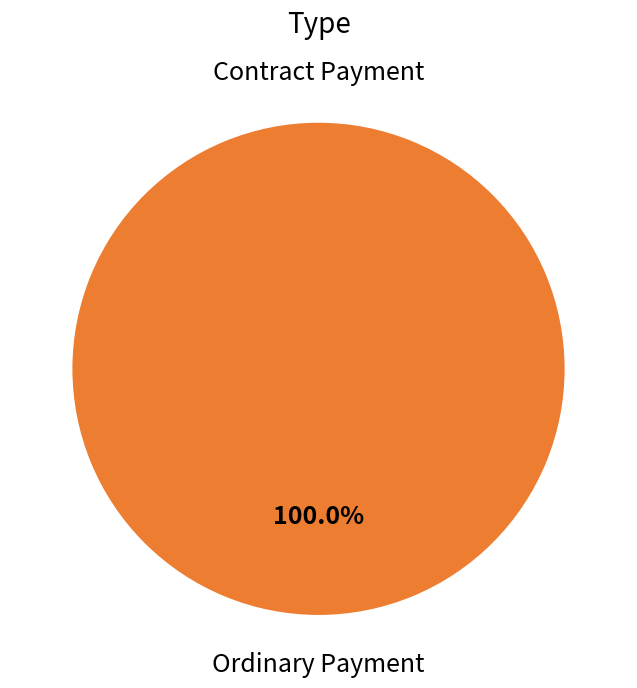

Which slice is the largest?

Ordinary Payment